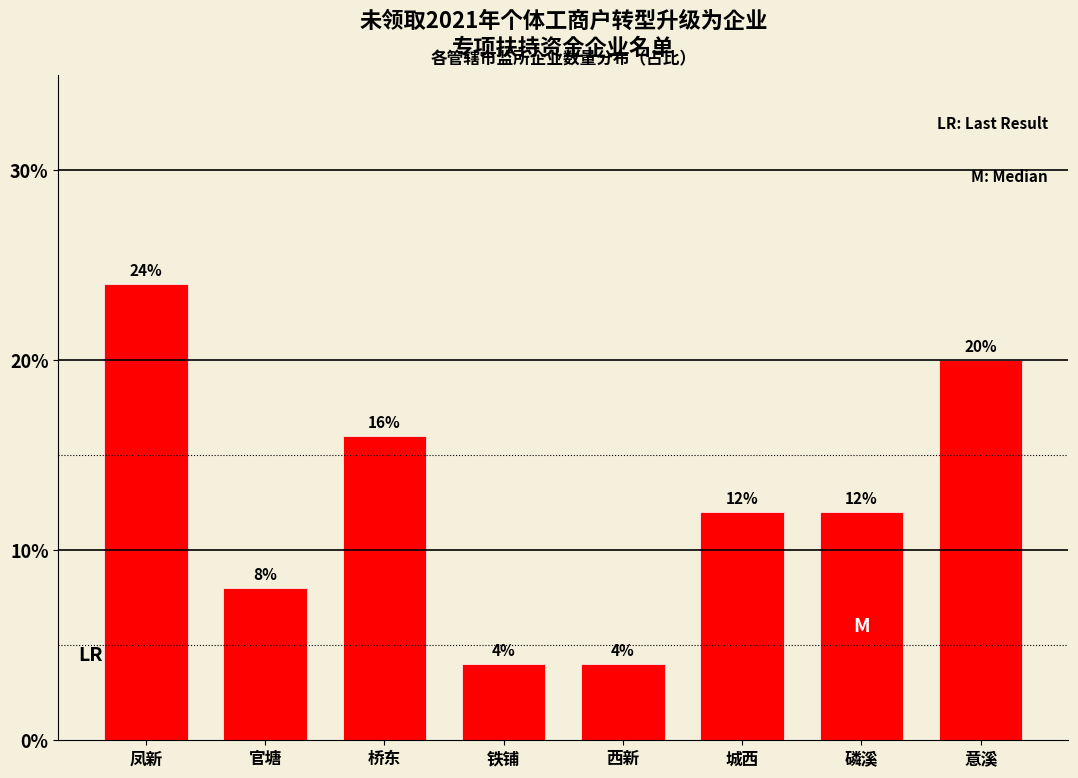

Reading right to left, list all the values displayed in this chart.

意溪=20	磷溪=12	城西=12	西新=4	铁铺=4	桥东=16	官塘=8	凤新=24